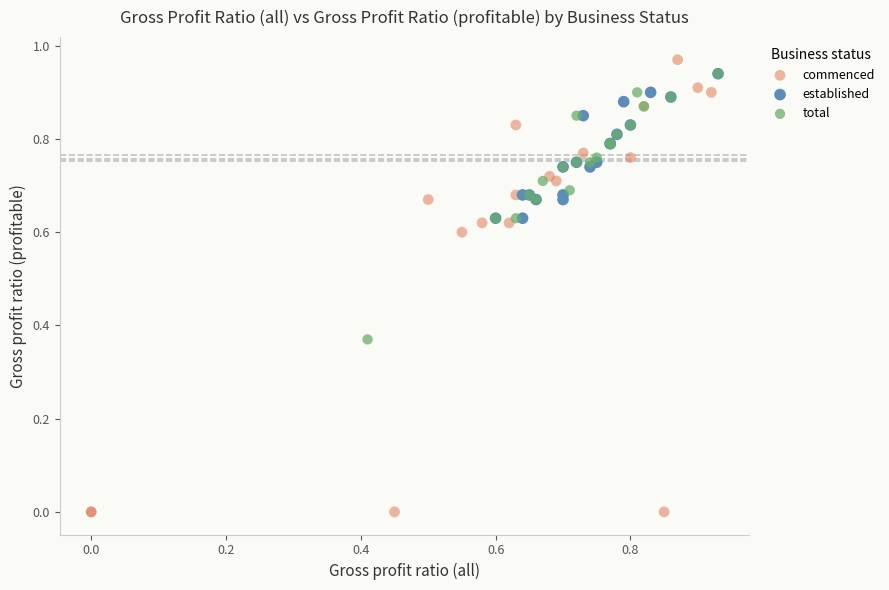

Which series has the largest Y range (max minus min)?

commenced